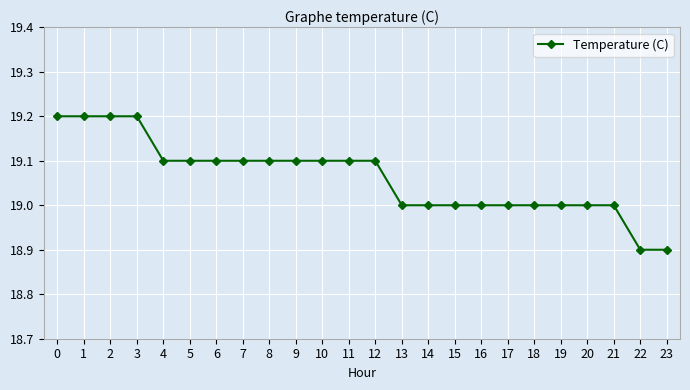

How many lines are shown in the chart?

1